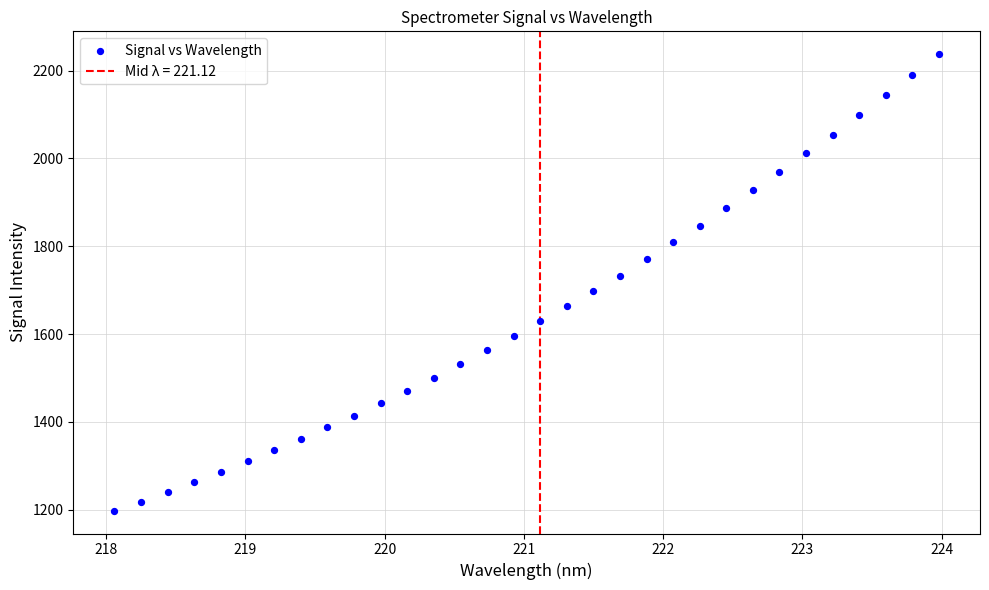

What is the range of X values (max minus min)?

5.9